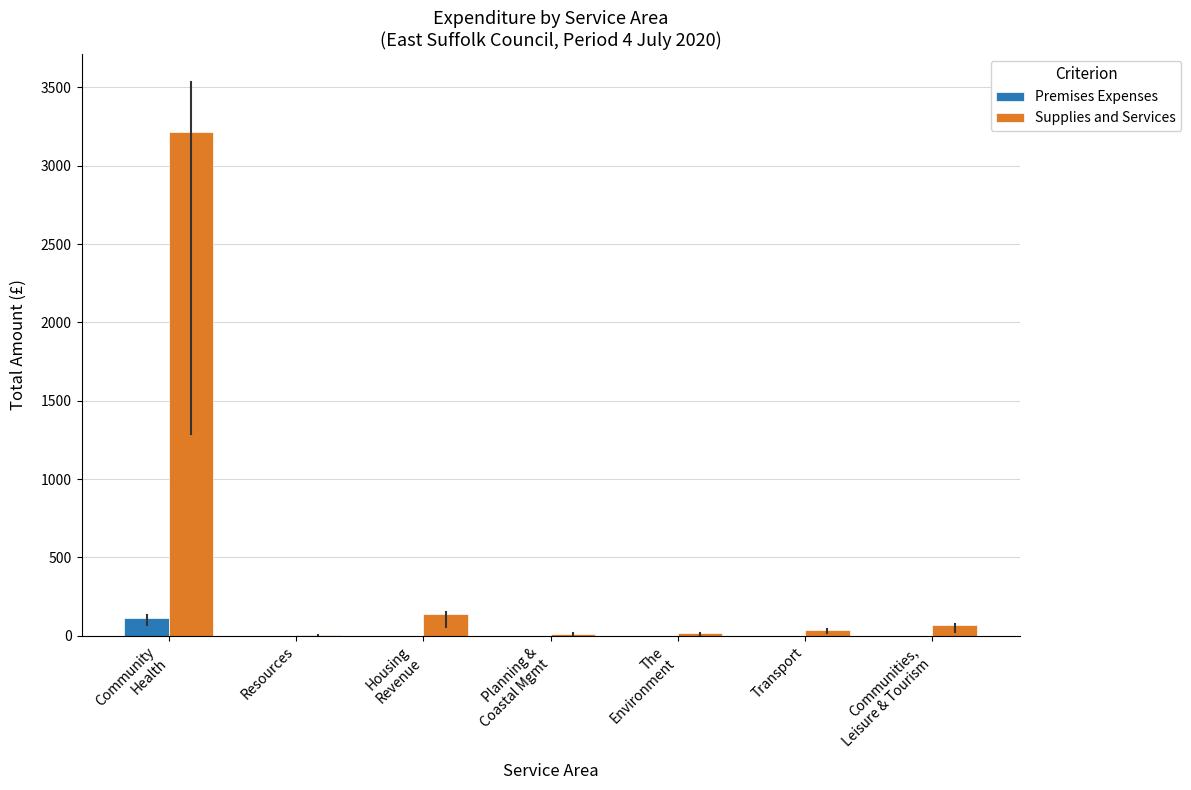

What is the greatest value displayed?

3214.8